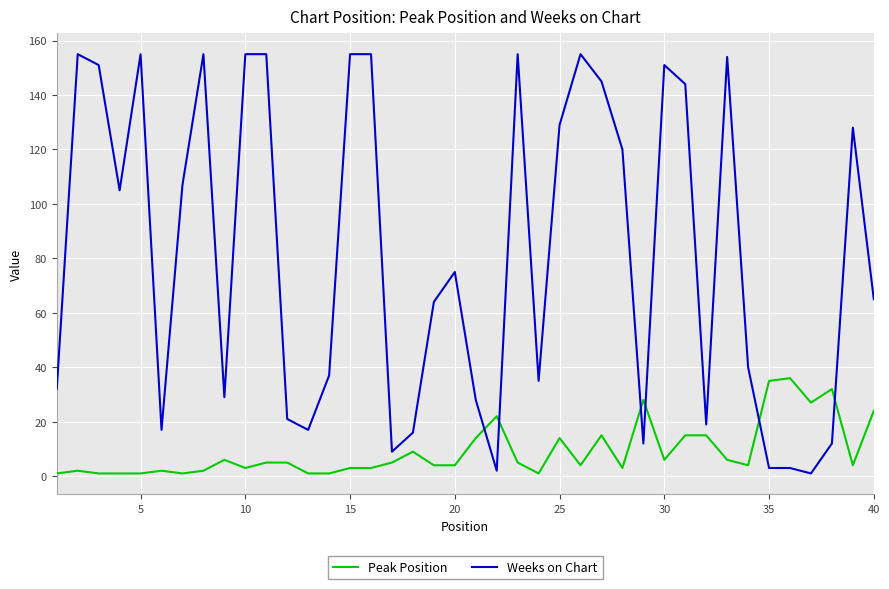

Which series has the largest total across all categories?

Weeks on Chart